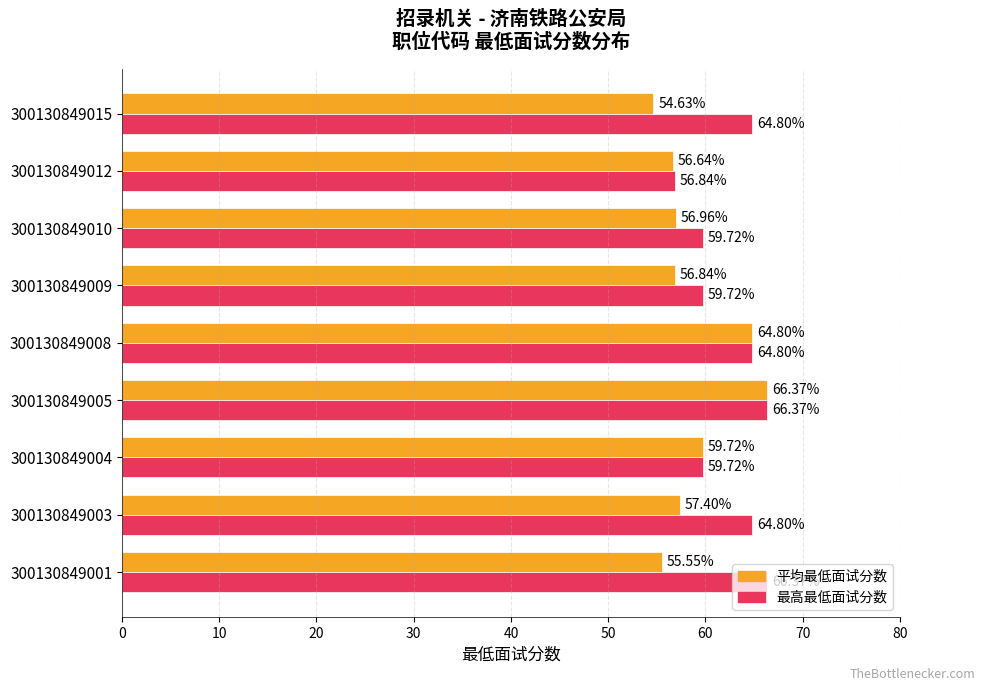

How many series are shown in this chart?

2